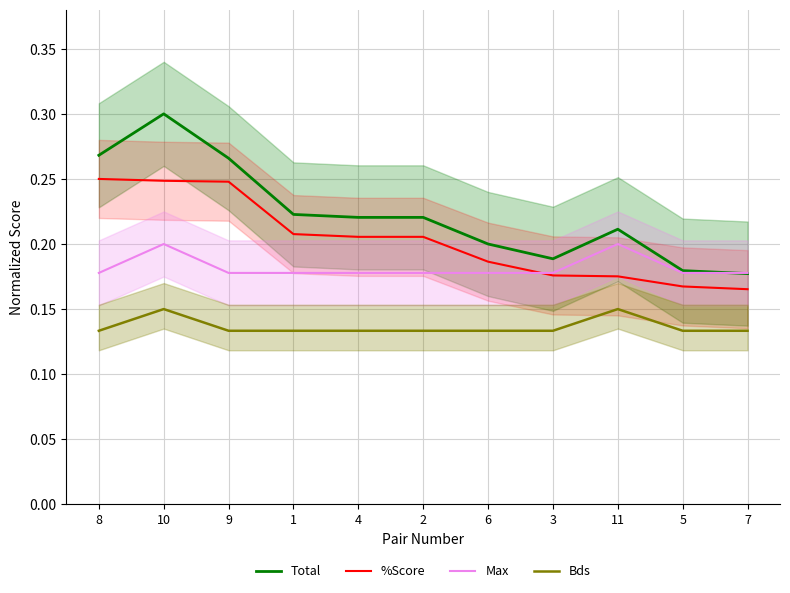

At how many categories does at least one series exceed 0?

11